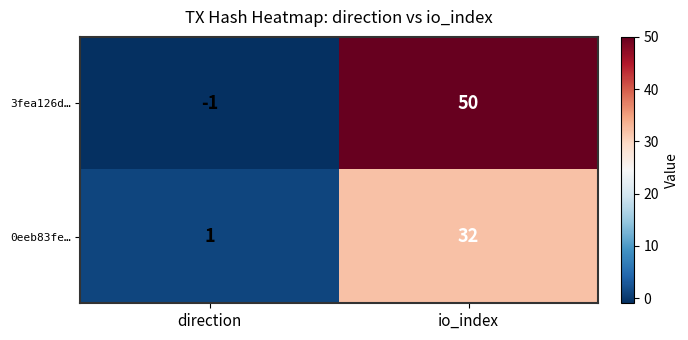

What is the sum of all 0eeb83fe… values?

33